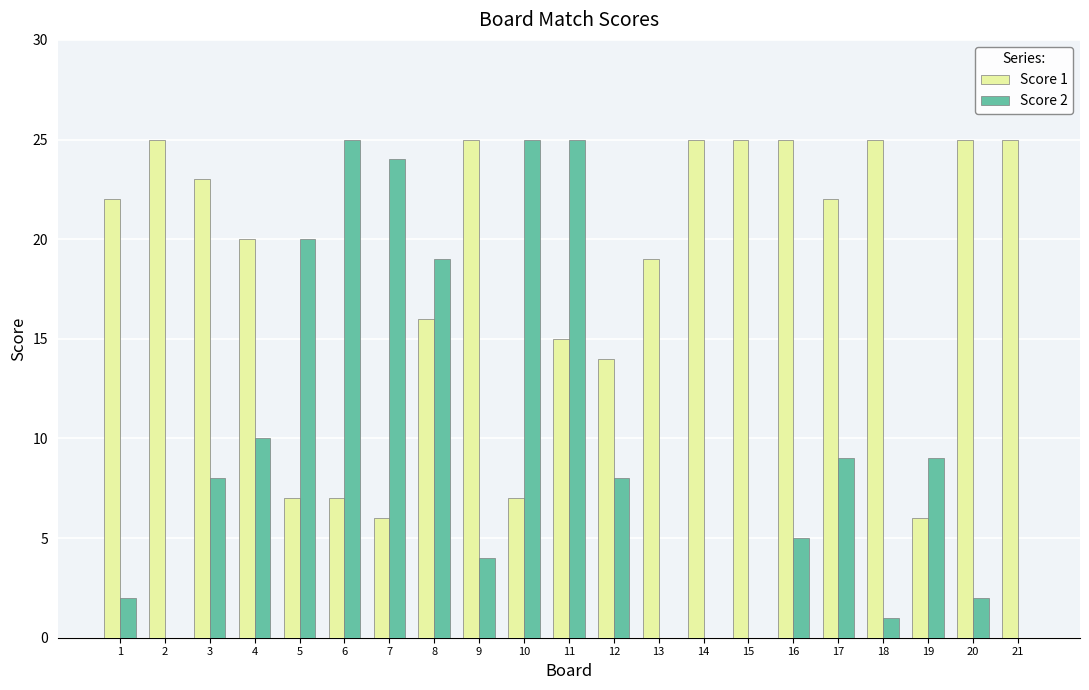

How many series are shown in this chart?

2